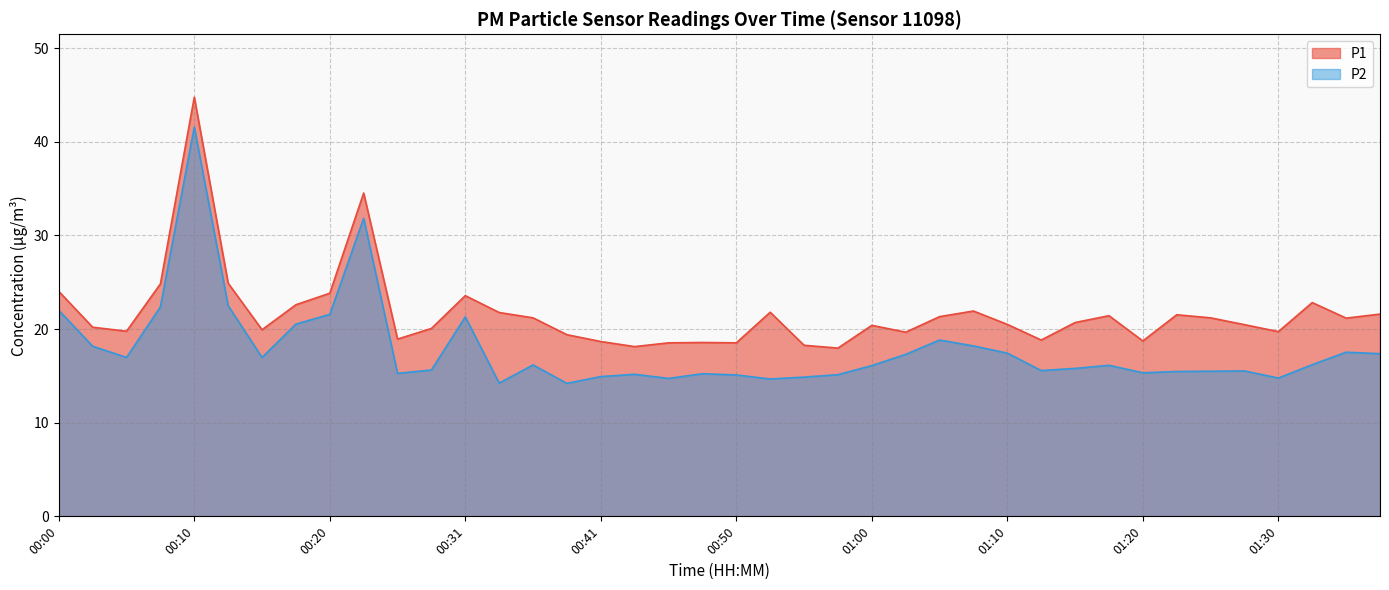

Reading right to left, list all the values displayed in this chart.

P1: 01:40=21.6	01:35=21.2	01:32=22.8	01:30=19.7	01:27=20.5	01:25=21.2	01:22=21.5	01:20=18.7	01:17=21.4	01:15=20.7	01:12=18.8	01:10=20.5	01:08=21.9	01:05=21.3	01:03=19.7	01:00=20.4	00:58=18.0	00:55=18.3	00:53=21.8	00:50=18.5	00:48=18.6	00:45=18.5	00:43=18.1	00:41=18.7	00:38=19.4	00:36=21.2	00:33=21.8	00:31=23.6	00:28=20.1	00:25=18.9	00:23=34.5	00:20=23.8	00:18=22.6	00:15=19.9	00:13=24.9	00:10=44.8	00:08=24.8	00:05=19.8	00:03=20.2	00:00=24.0
P2: 01:40=17.4	01:35=17.5	01:32=16.2	01:30=14.8	01:27=15.5	01:25=15.5	01:22=15.5	01:20=15.3	01:17=16.1	01:15=15.8	01:12=15.6	01:10=17.4	01:08=18.2	01:05=18.8	01:03=17.3	01:00=16.1	00:58=15.1	00:55=14.9	00:53=14.7	00:50=15.1	00:48=15.2	00:45=14.7	00:43=15.2	00:41=14.9	00:38=14.2	00:36=16.2	00:33=14.2	00:31=21.3	00:28=15.6	00:25=15.3	00:23=31.8	00:20=21.6	00:18=20.5	00:15=17.0	00:13=22.5	00:10=41.6	00:08=22.4	00:05=17.0	00:03=18.2	00:00=22.0